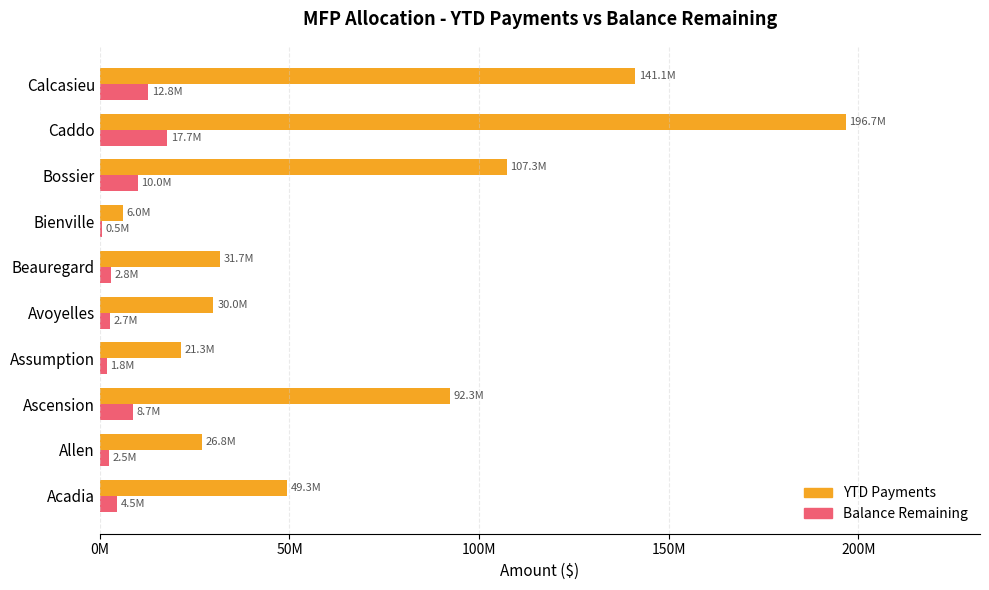

What position from the left is Acadia?

1